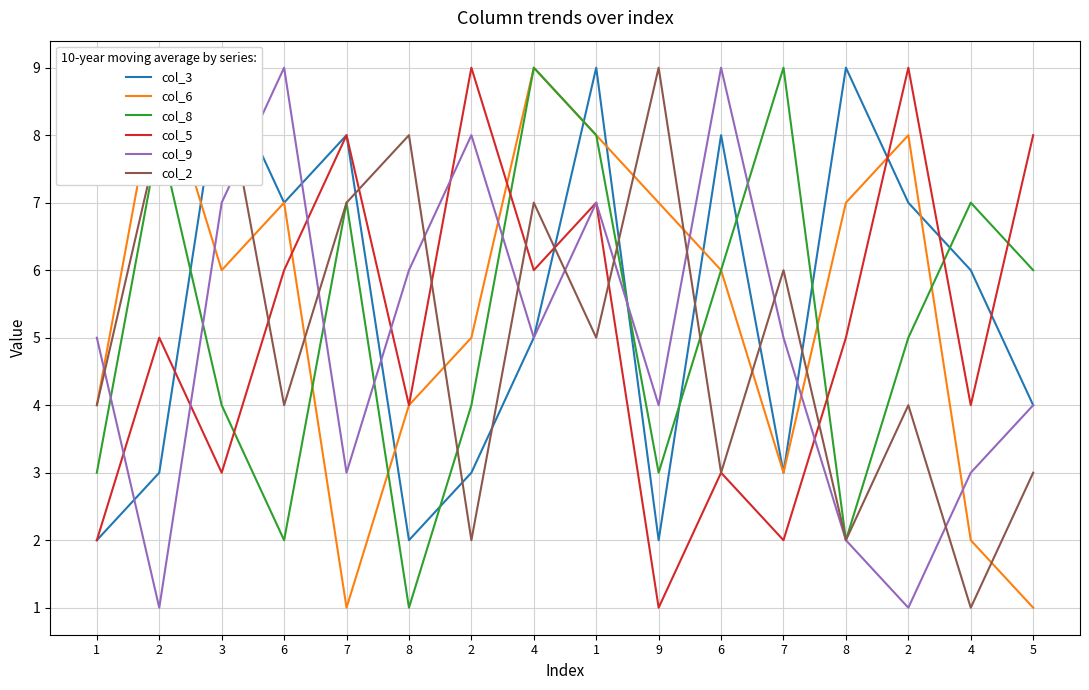

What is the difference between the maximum and minimum values in the col_8 series?

8